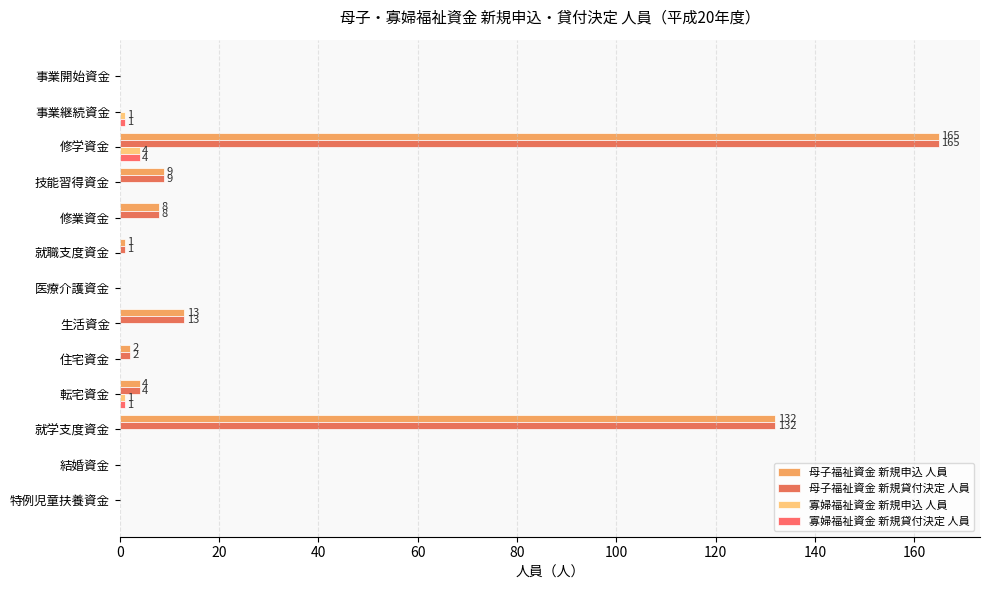

Which series has the largest range (max minus min)?

母子福祉資金 新規申込 人員